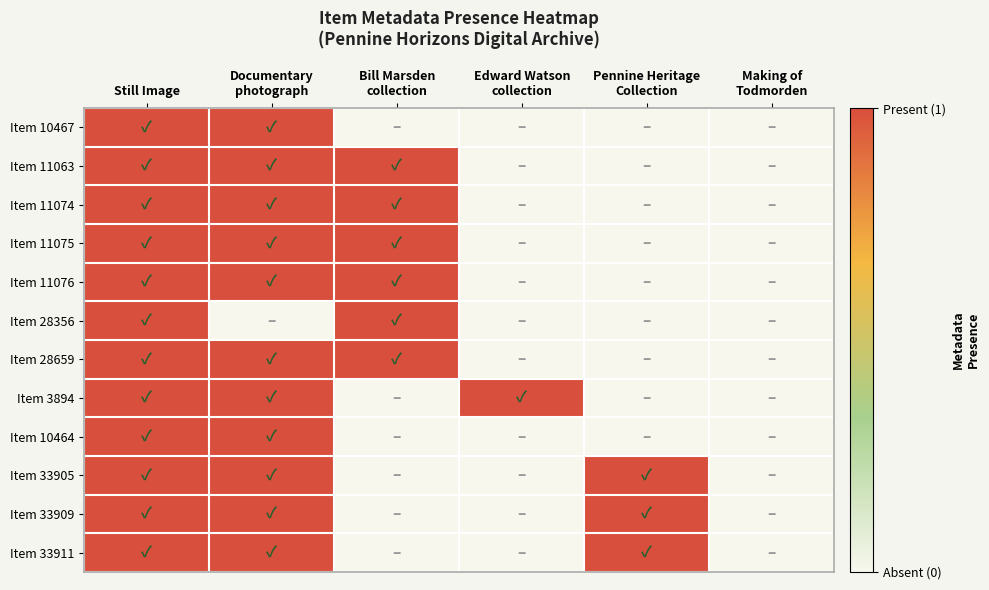

Reading left to right, extract all data points from this chart.

Item 10467: Still Image=1	Documentary
photograph=1	Bill Marsden
collection=0	Edward Watson
collection=0	Pennine Heritage
Collection=0	Making of
Todmorden=0
Item 11063: Still Image=1	Documentary
photograph=1	Bill Marsden
collection=1	Edward Watson
collection=0	Pennine Heritage
Collection=0	Making of
Todmorden=0
Item 11074: Still Image=1	Documentary
photograph=1	Bill Marsden
collection=1	Edward Watson
collection=0	Pennine Heritage
Collection=0	Making of
Todmorden=0
Item 11075: Still Image=1	Documentary
photograph=1	Bill Marsden
collection=1	Edward Watson
collection=0	Pennine Heritage
Collection=0	Making of
Todmorden=0
Item 11076: Still Image=1	Documentary
photograph=1	Bill Marsden
collection=1	Edward Watson
collection=0	Pennine Heritage
Collection=0	Making of
Todmorden=0
Item 28356: Still Image=1	Documentary
photograph=0	Bill Marsden
collection=1	Edward Watson
collection=0	Pennine Heritage
Collection=0	Making of
Todmorden=0
Item 28659: Still Image=1	Documentary
photograph=1	Bill Marsden
collection=1	Edward Watson
collection=0	Pennine Heritage
Collection=0	Making of
Todmorden=0
Item 3894: Still Image=1	Documentary
photograph=1	Bill Marsden
collection=0	Edward Watson
collection=1	Pennine Heritage
Collection=0	Making of
Todmorden=0
Item 10464: Still Image=1	Documentary
photograph=1	Bill Marsden
collection=0	Edward Watson
collection=0	Pennine Heritage
Collection=0	Making of
Todmorden=0
Item 33905: Still Image=1	Documentary
photograph=1	Bill Marsden
collection=0	Edward Watson
collection=0	Pennine Heritage
Collection=1	Making of
Todmorden=0
Item 33909: Still Image=1	Documentary
photograph=1	Bill Marsden
collection=0	Edward Watson
collection=0	Pennine Heritage
Collection=1	Making of
Todmorden=0
Item 33911: Still Image=1	Documentary
photograph=1	Bill Marsden
collection=0	Edward Watson
collection=0	Pennine Heritage
Collection=1	Making of
Todmorden=0